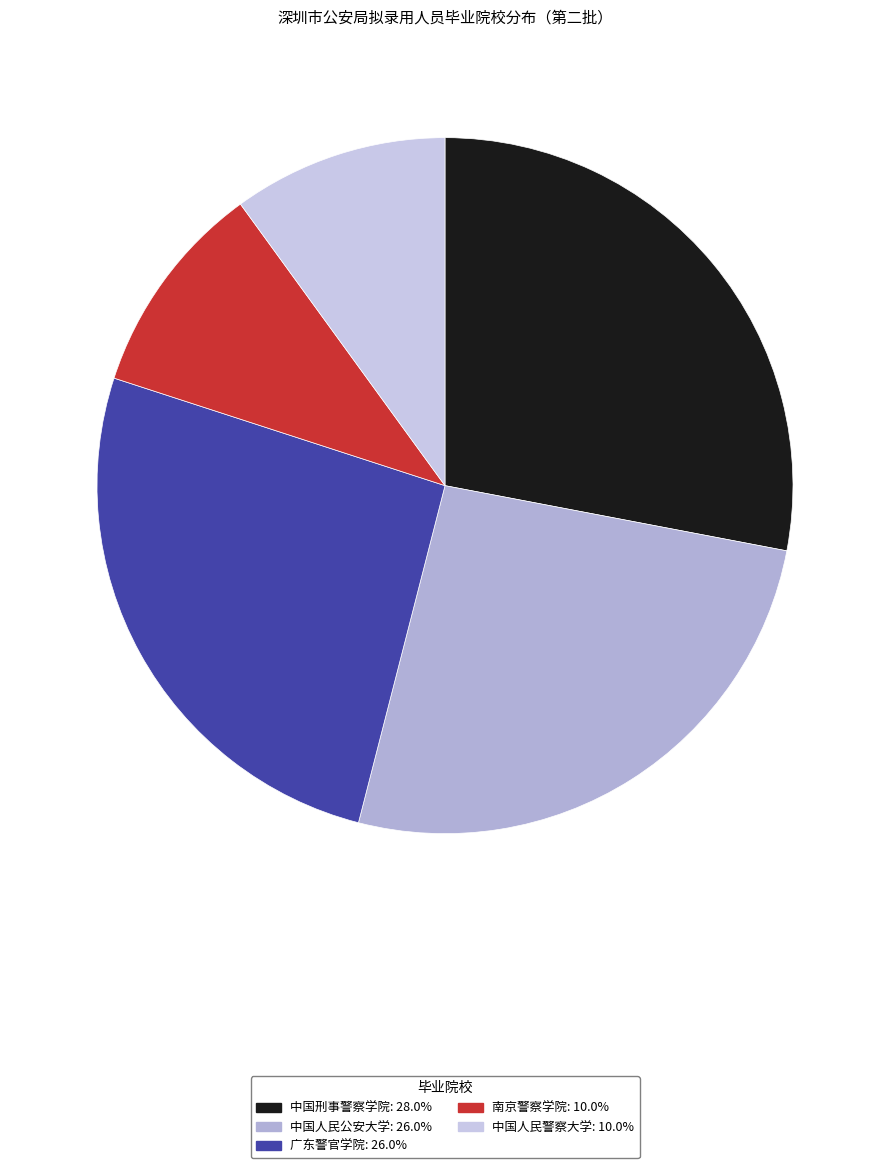

Count the number of slices in the pie.

5